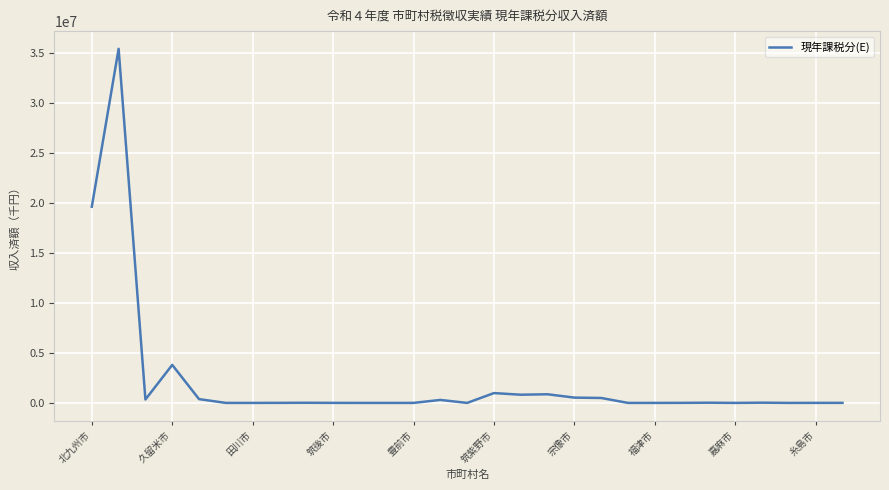

How many lines are shown in the chart?

1